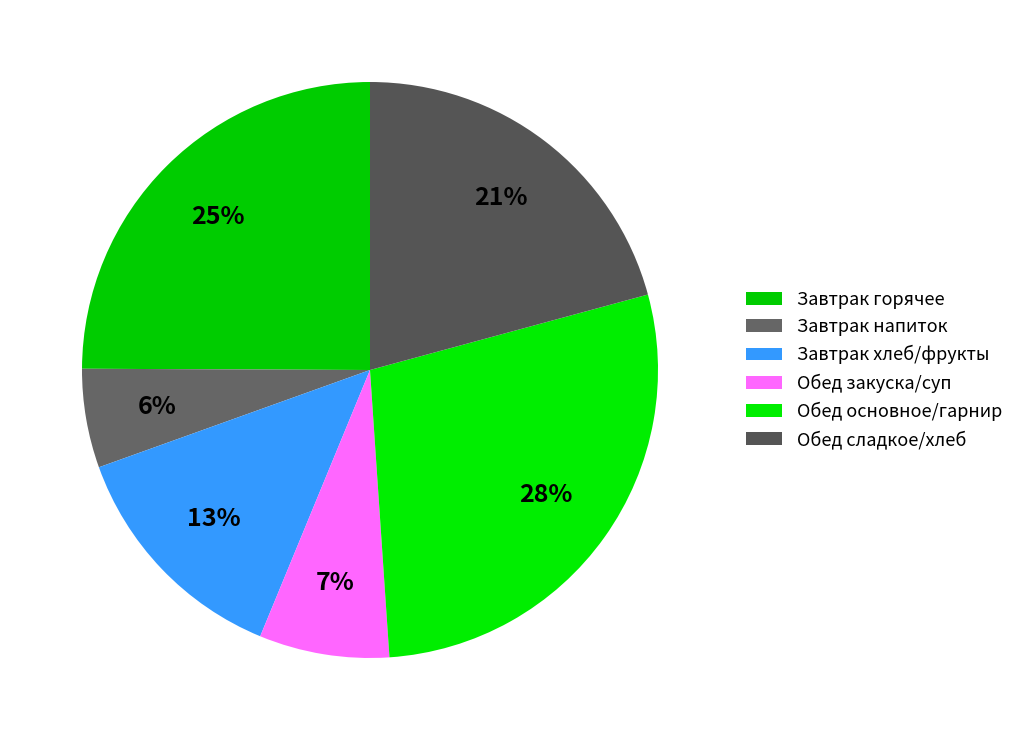

How many segments does this pie chart have?

6